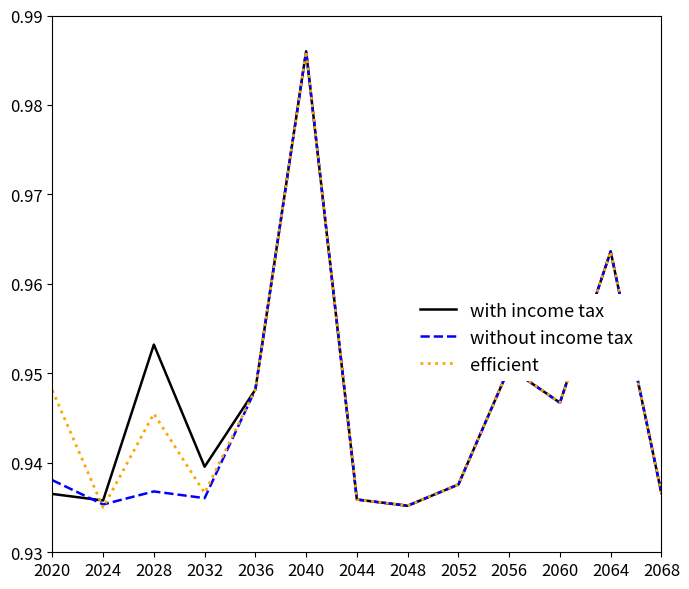

At which category does the chart reach its peak across all series?

2040